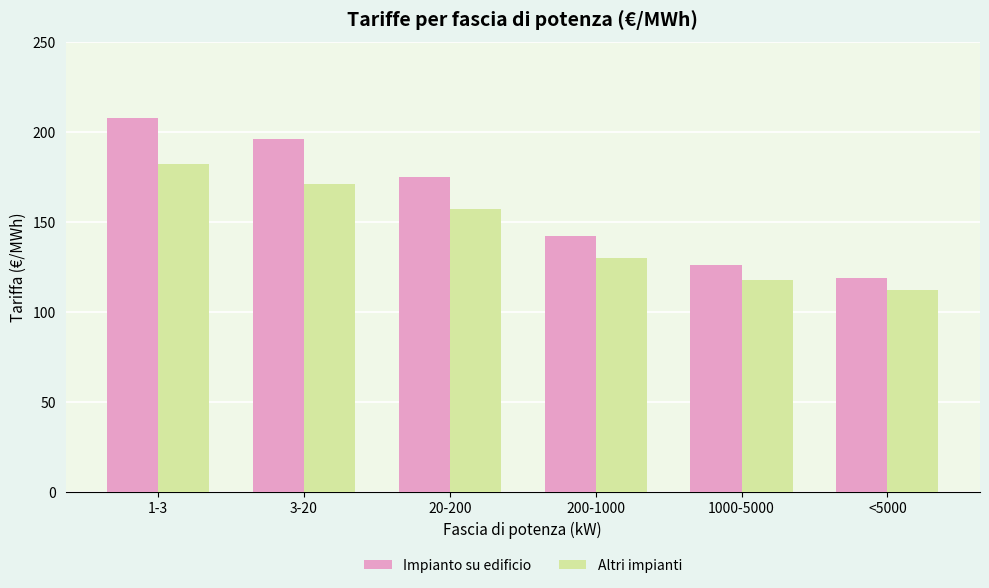

What position from the right is 1000-5000?

2